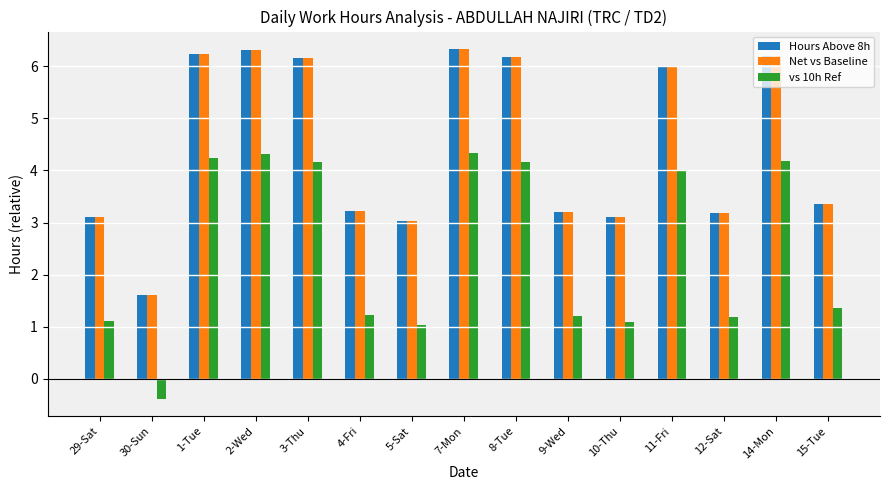

What is the value of the Hours Above 8h bar at the 8th from the left?

6.3